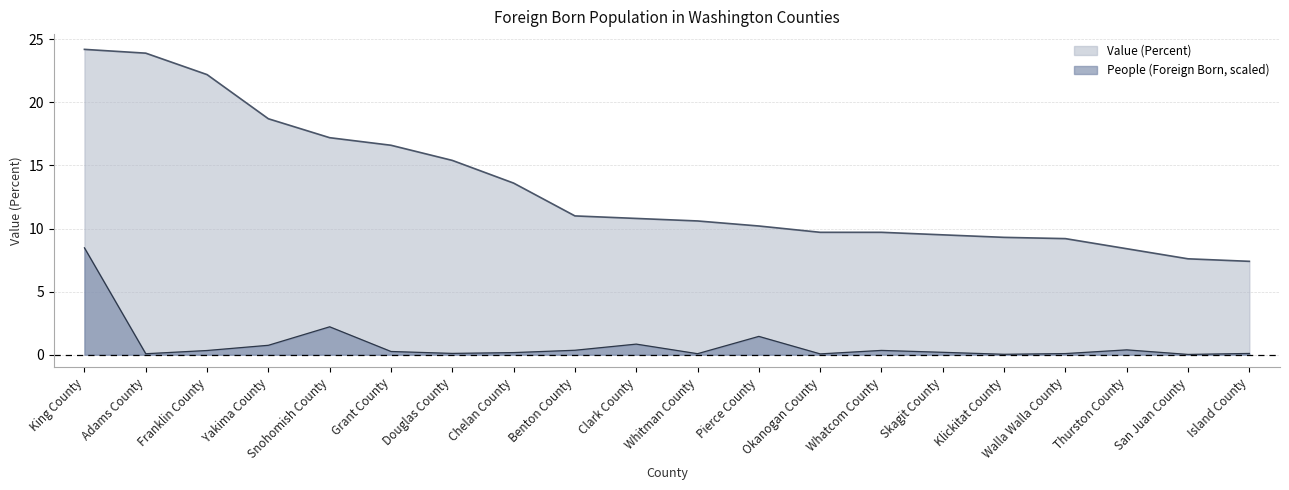

Reading right to left, extract all data points from this chart.

Value (Percent): 7.4	7.6	8.4	9.2	9.3	9.5	9.7	9.7	10.2	10.6	10.8	11.0	13.6	15.4	16.6	17.2	18.7	22.2	23.9	24.2
People (Foreign Born, thousands): 0.1	0.0	0.4	0.1	0.0	0.2	0.3	0.1	1.5	0.1	0.8	0.4	0.2	0.1	0.3	2.2	0.7	0.3	0.1	8.5